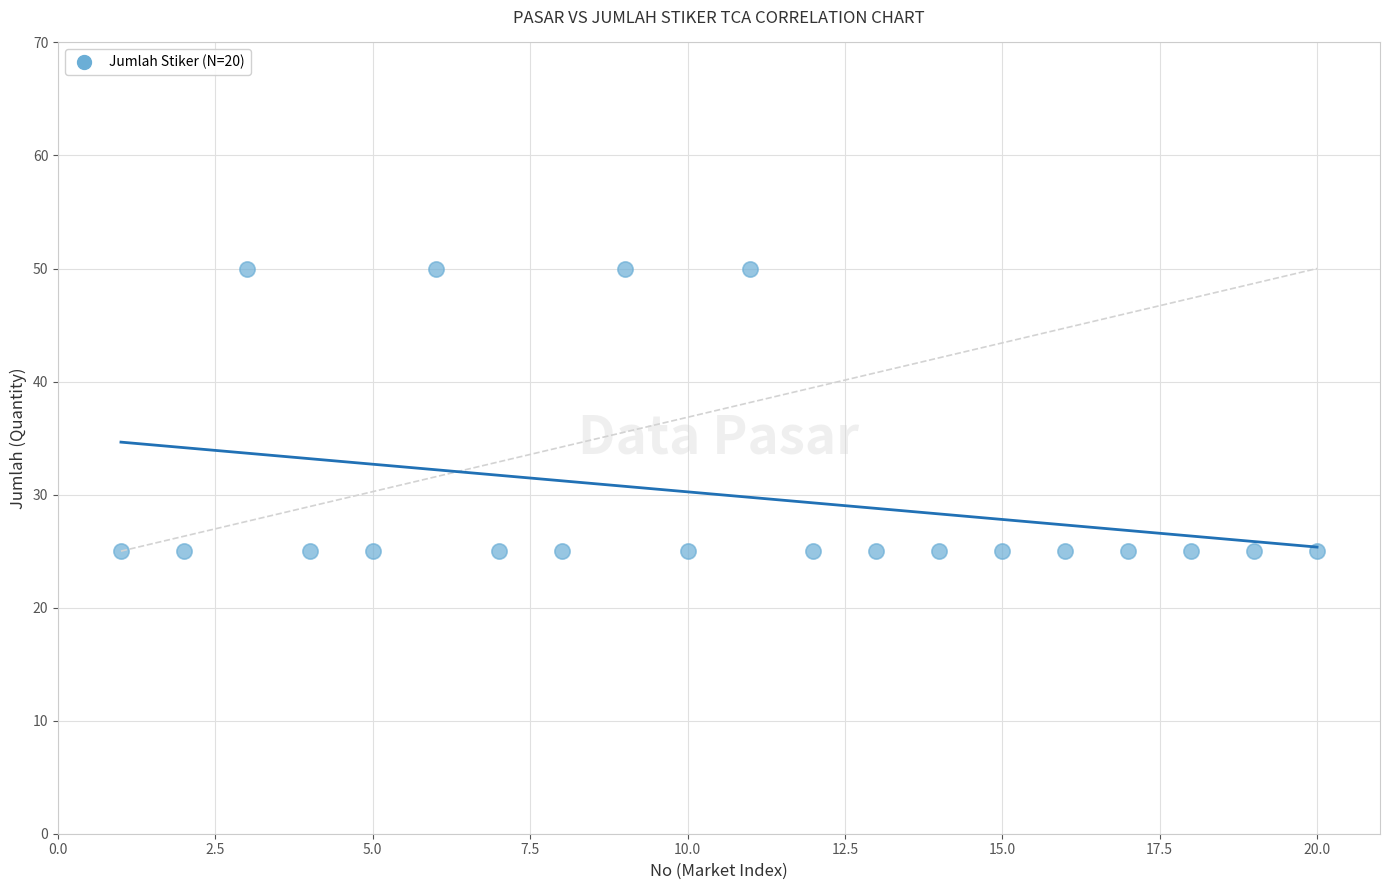

What is the range of X values (max minus min)?

19